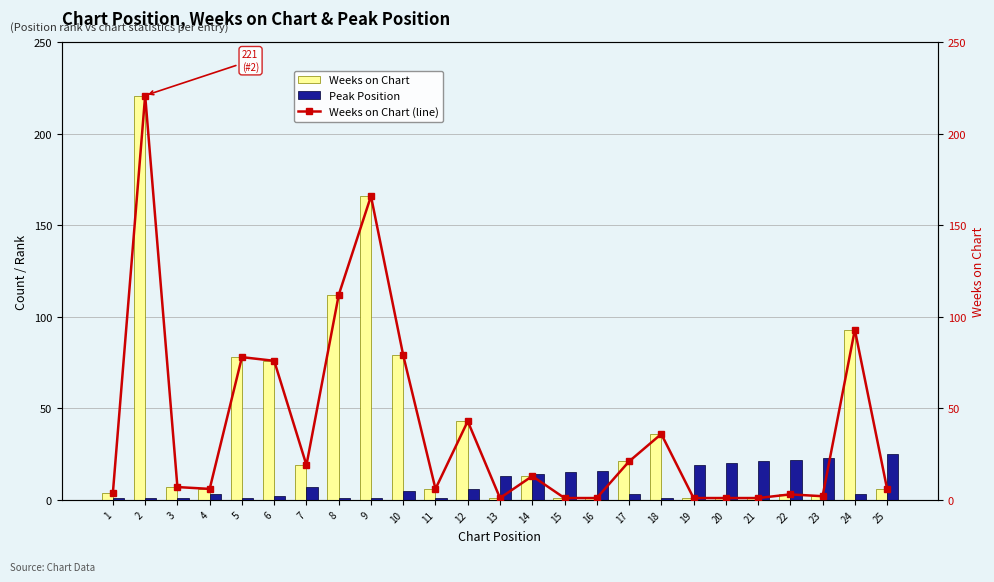

What is the maximum value for Peak Position?

25